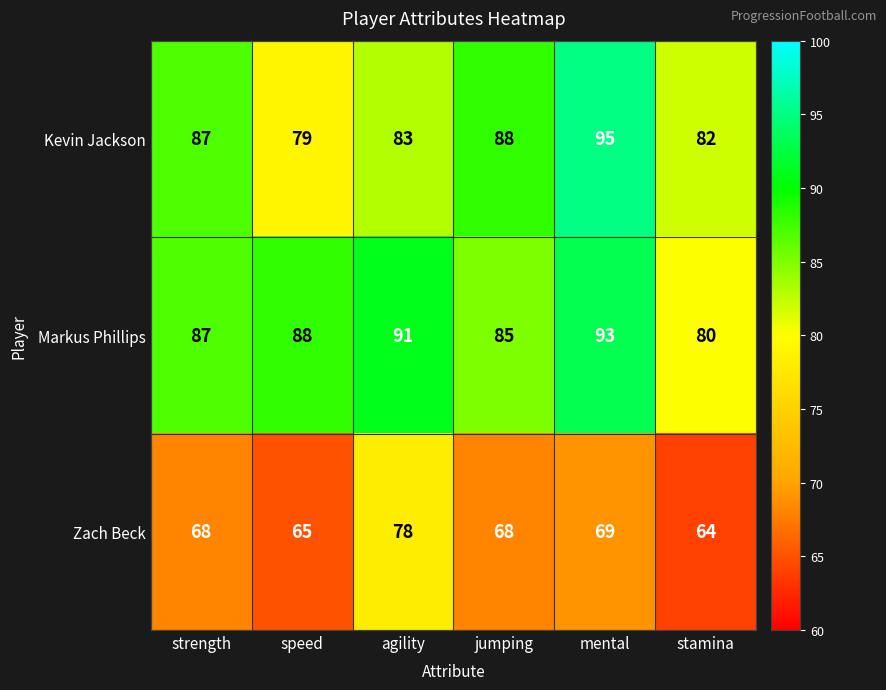

What is the approximate value of Kevin Jackson at strength?

87